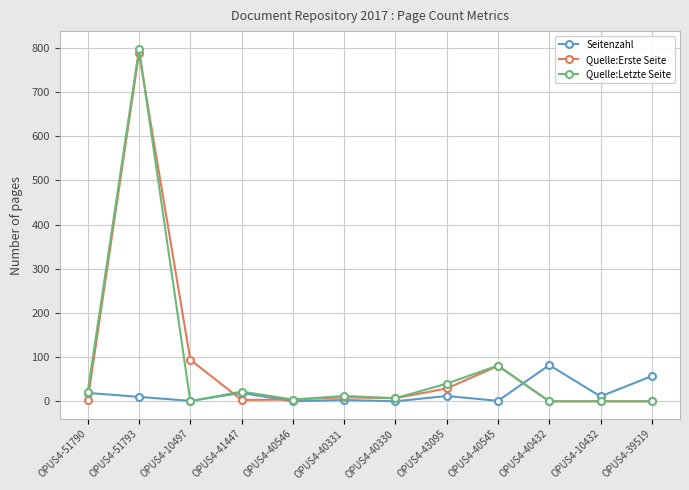

The Quelle:Letzte Seite series shows 12 at OPUS4-40331. True or false?

True